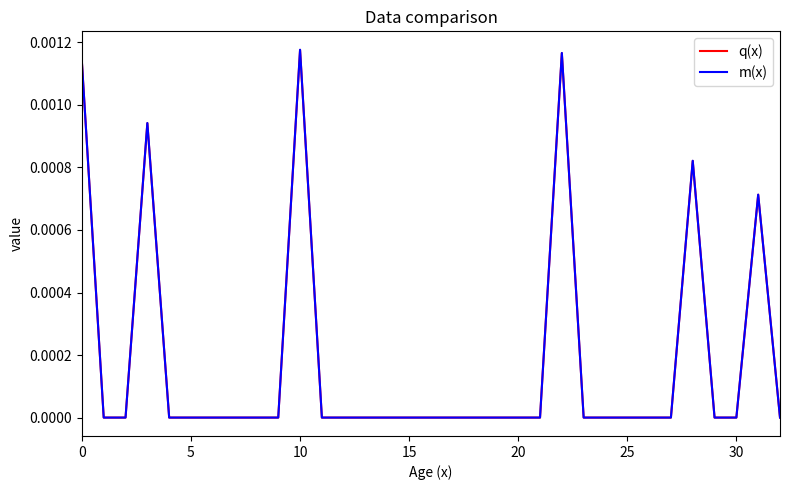

Which series has the widest spread of values?

m(x)